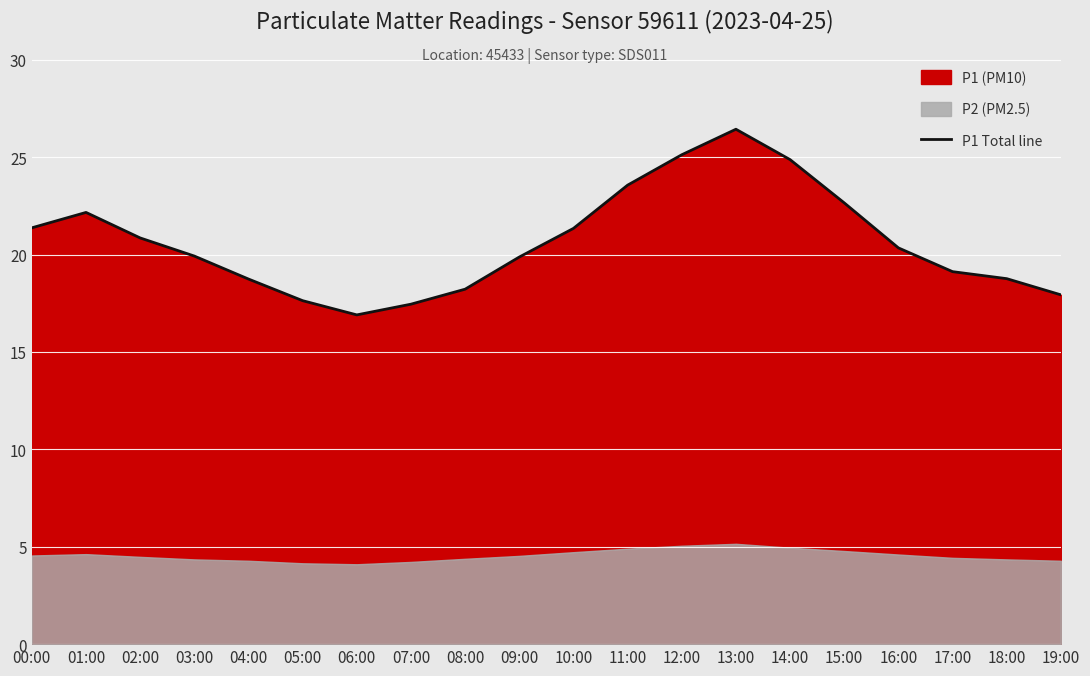

Reading left to right, list all the values displayed in this chart.

21.4	22.2	20.9	19.9	18.7	17.6	16.9	17.4	18.2	19.9	21.3	23.6	25.1	26.4	24.9	22.6	20.3	19.1	18.8	17.9